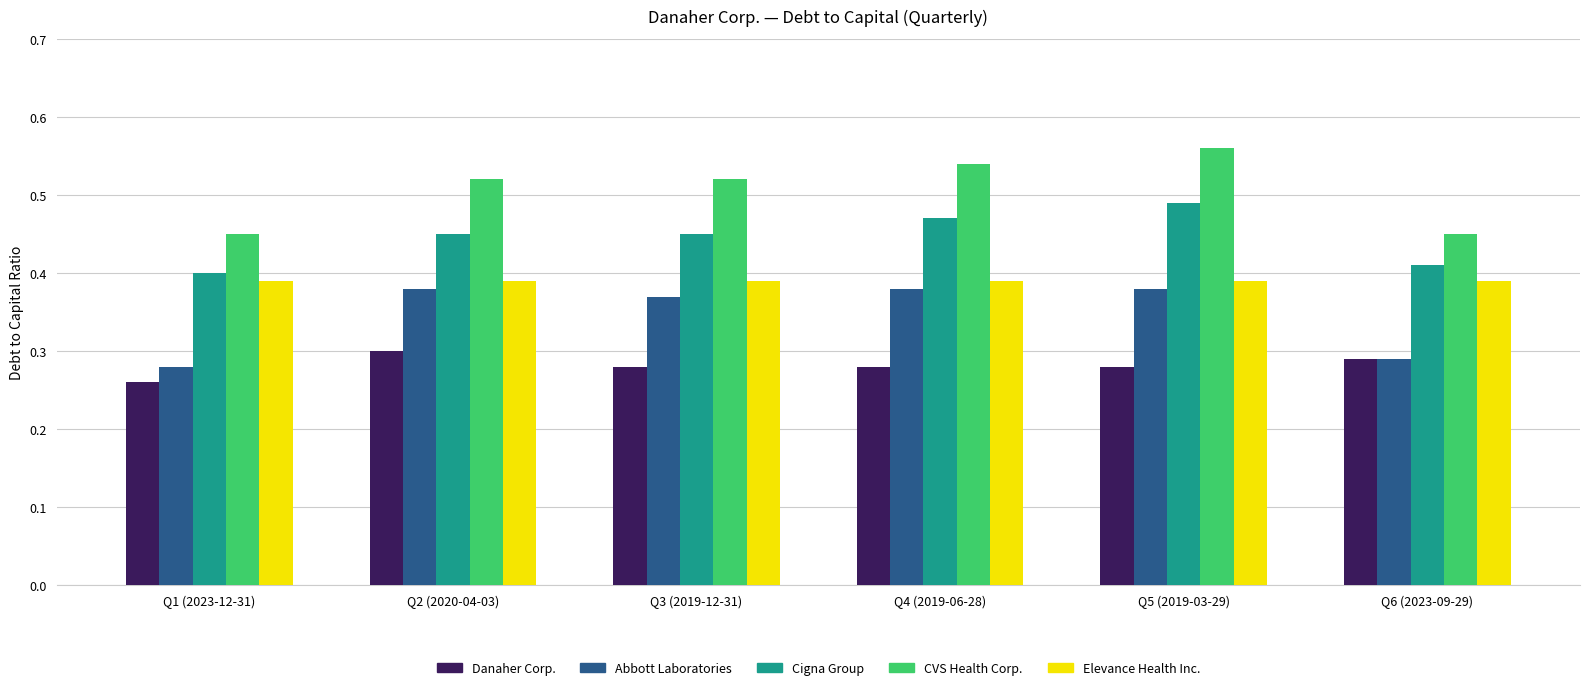

What is the sum of all CVS Health Corp. values?

3.0